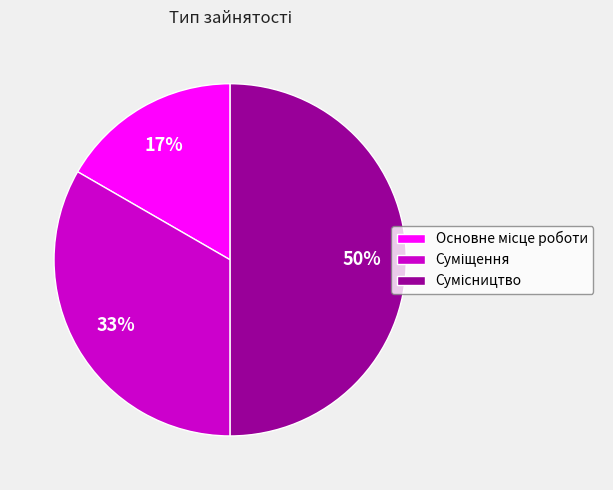

To the nearest percent, what is the difference between the largest and smallest slice percentages?

33%